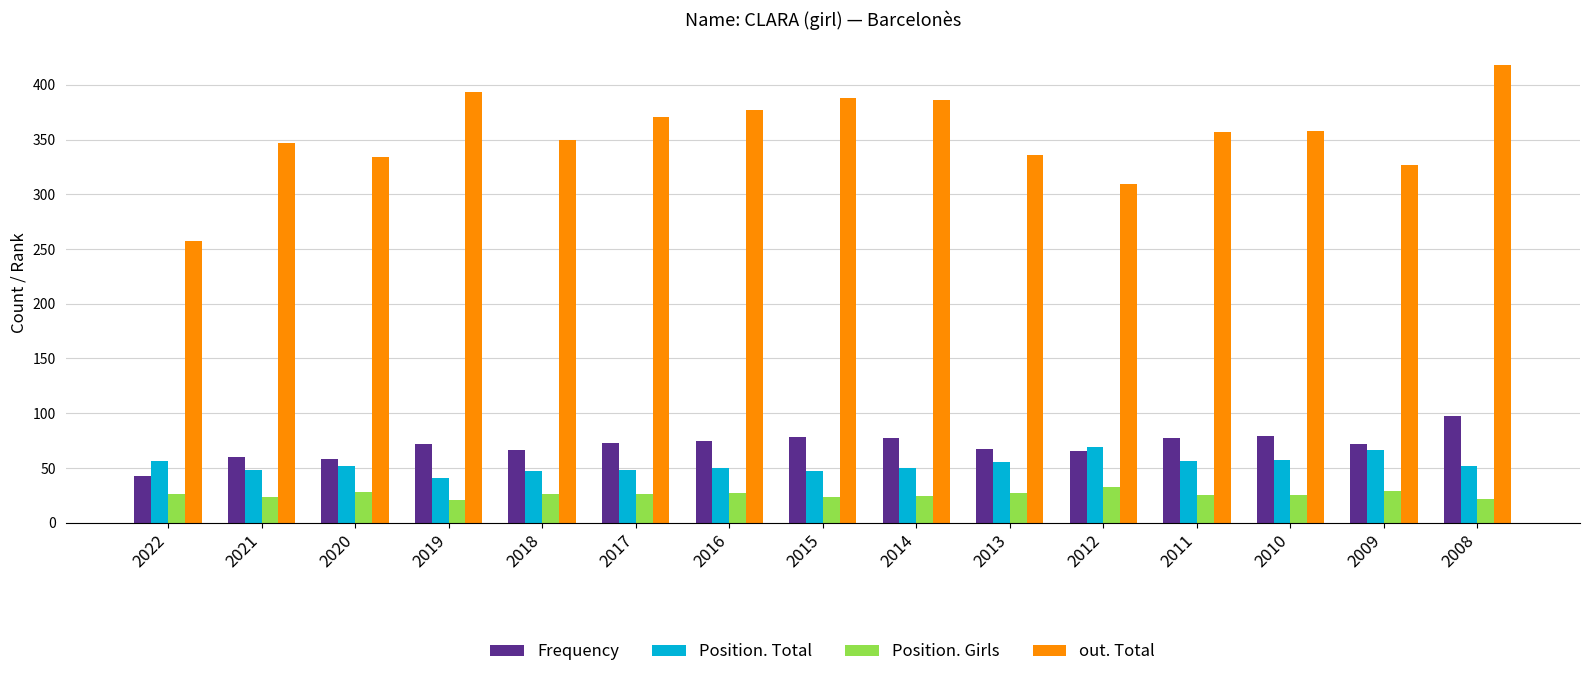

The value of Position. Girls at 2014 is 43. True or false?

False